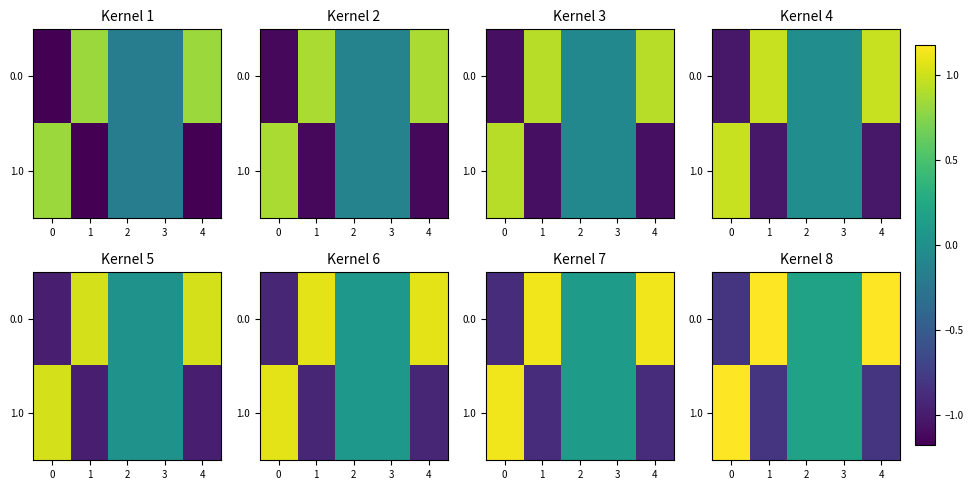

How many data points in 0.0 are less than 0?

1